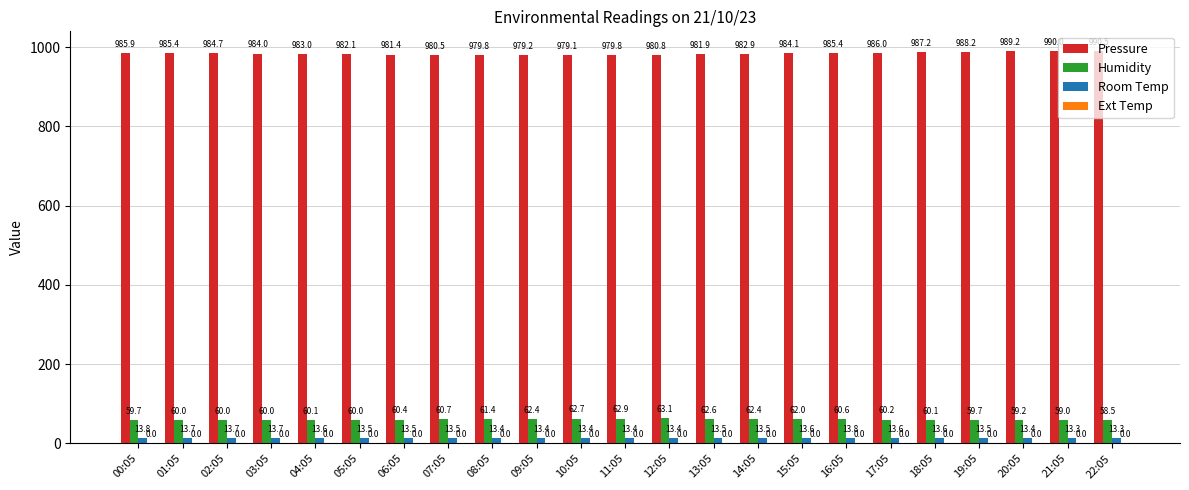

What is the total value across all series at 03:05?

1057.7